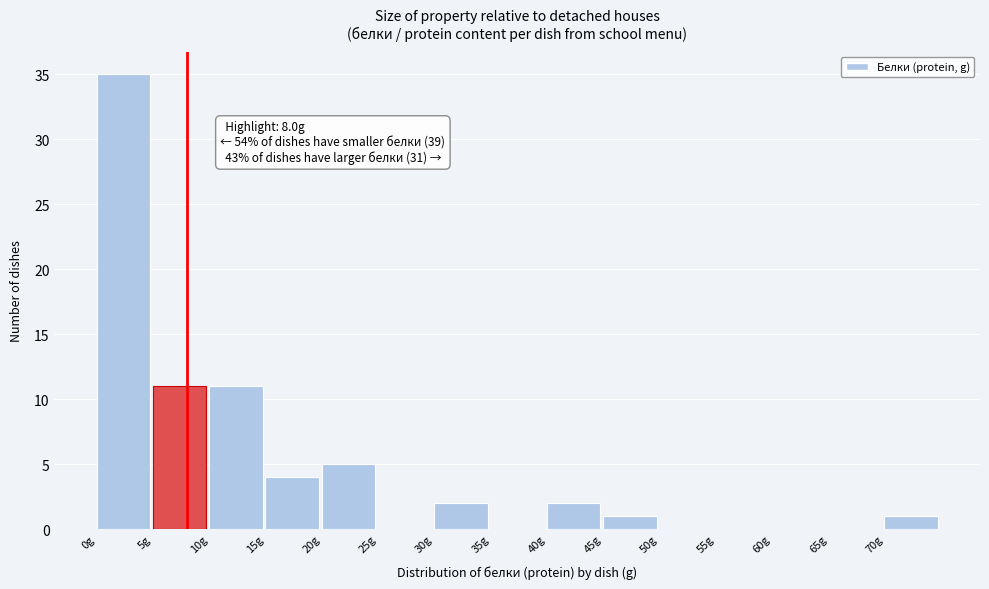

Which range on the x-axis has the tallest bar?

0 to 5